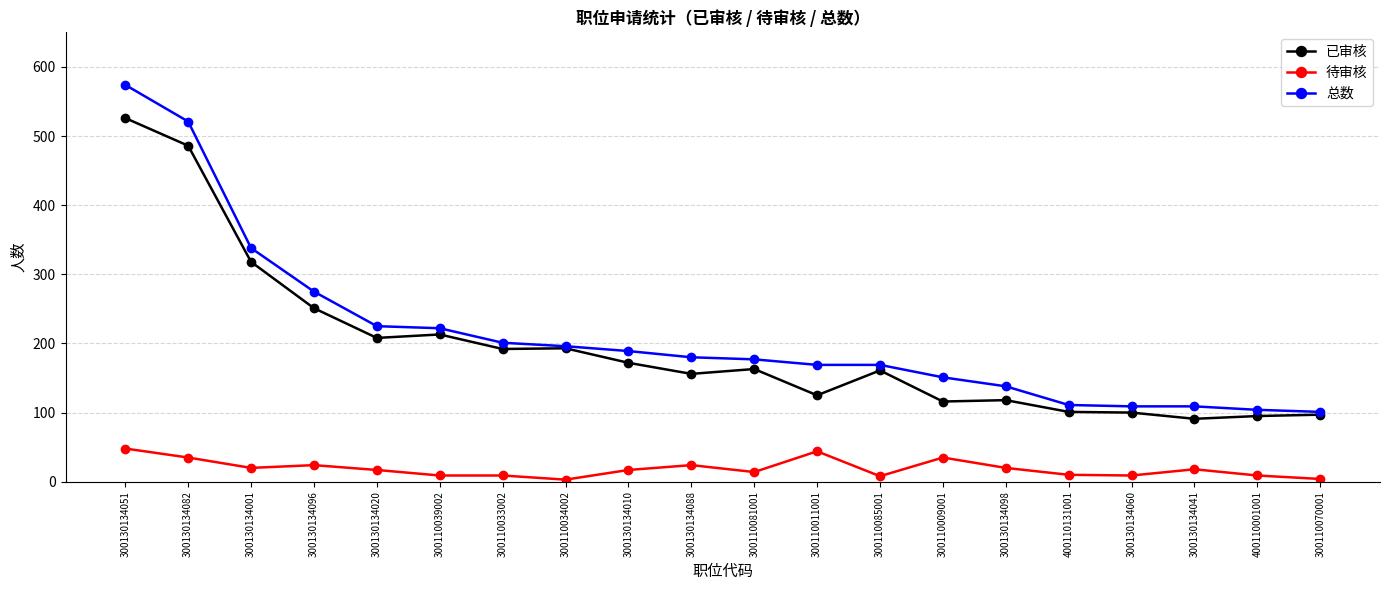

True or false: 待审核 and 已审核 intersect in this chart.

False